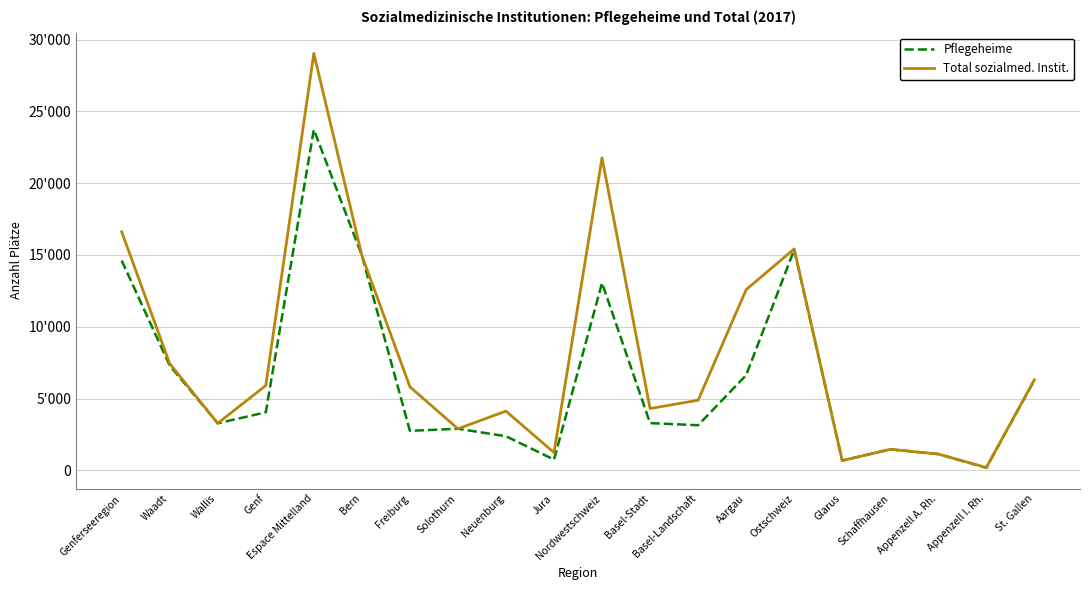

What is the total value across all series at Aargau?

19212